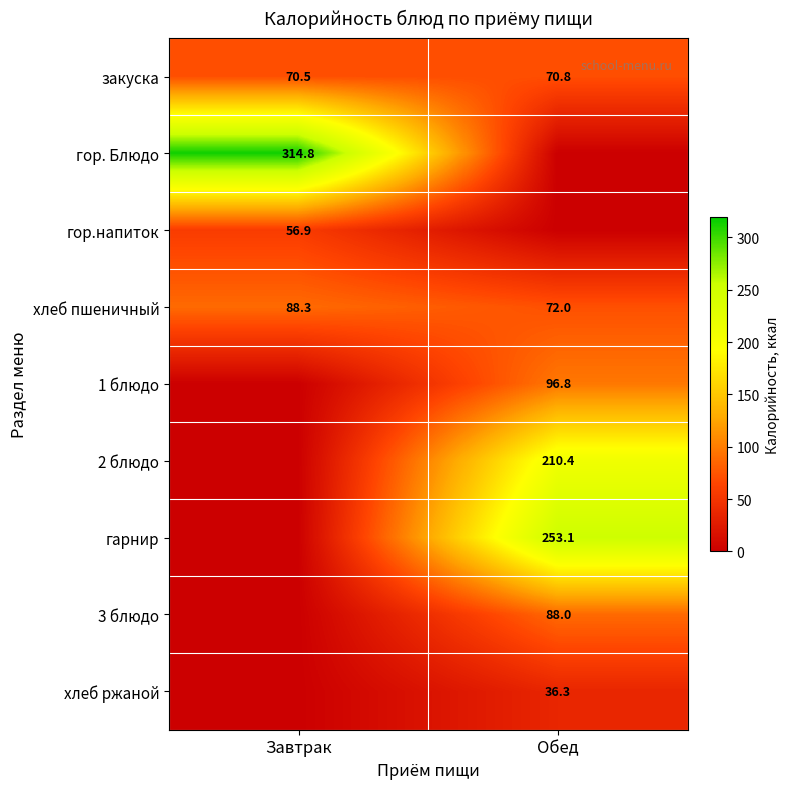

At which label does хлеб пшеничный reach its minimum?

Обед